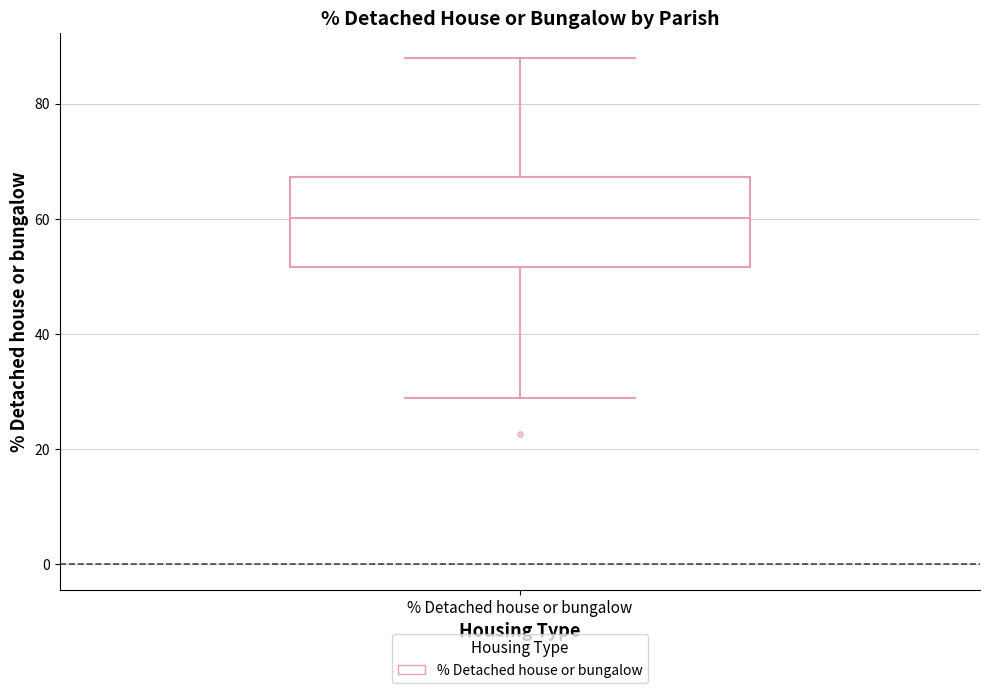

Transcribe this box plot: give where the median line is, the range the box spans, and where the two whiskers end, as read against the y-axis. The values are not printed on the chart, so give them approximately, as read against the axis.

median 60, box 52 to 68, whiskers 28 to 88